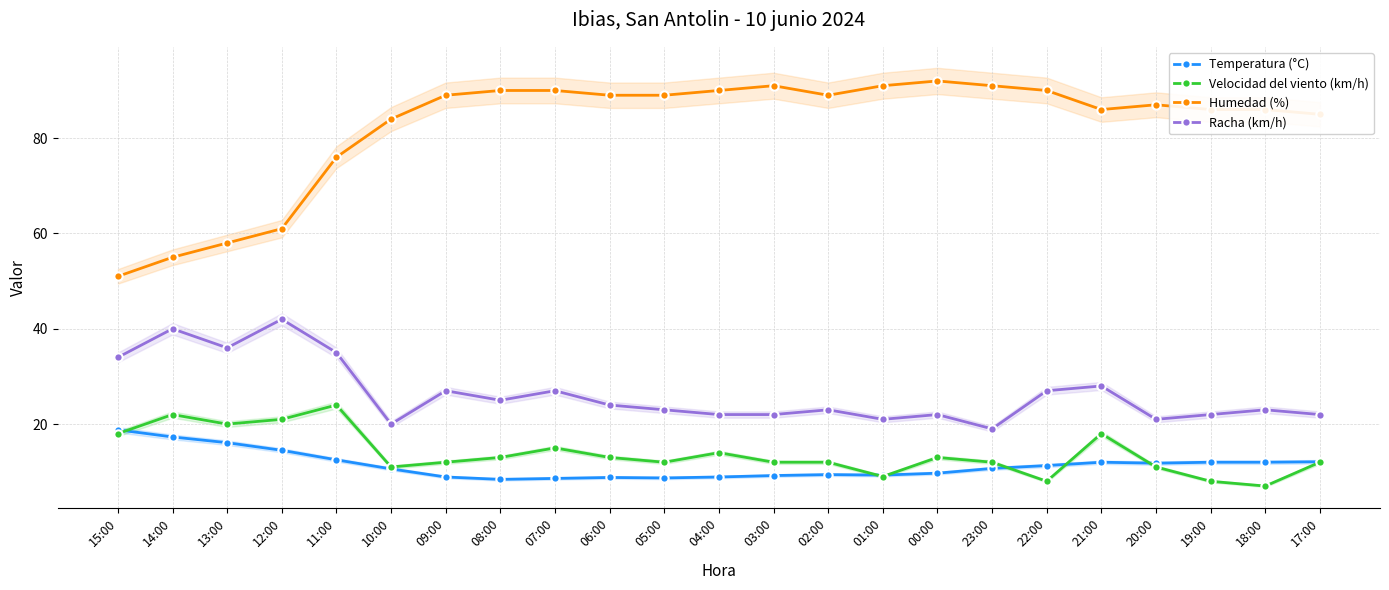

How many series are shown in this chart?

4